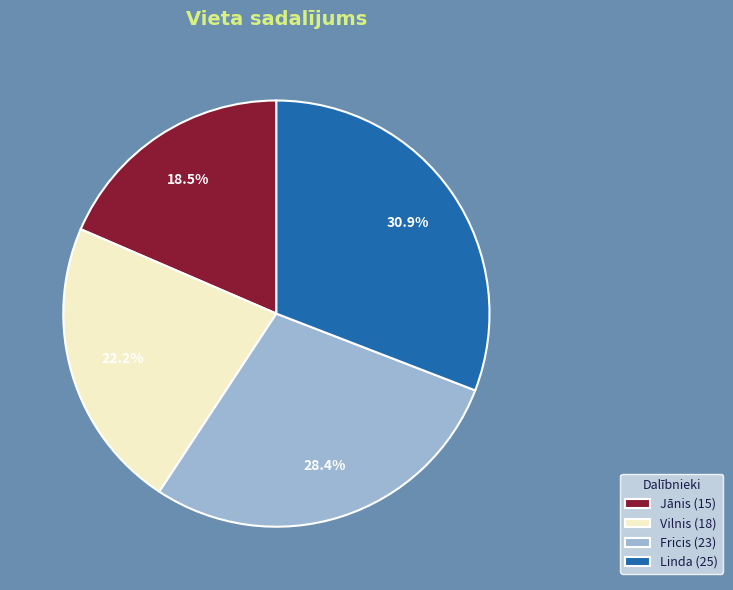

Count the number of slices in the pie.

4